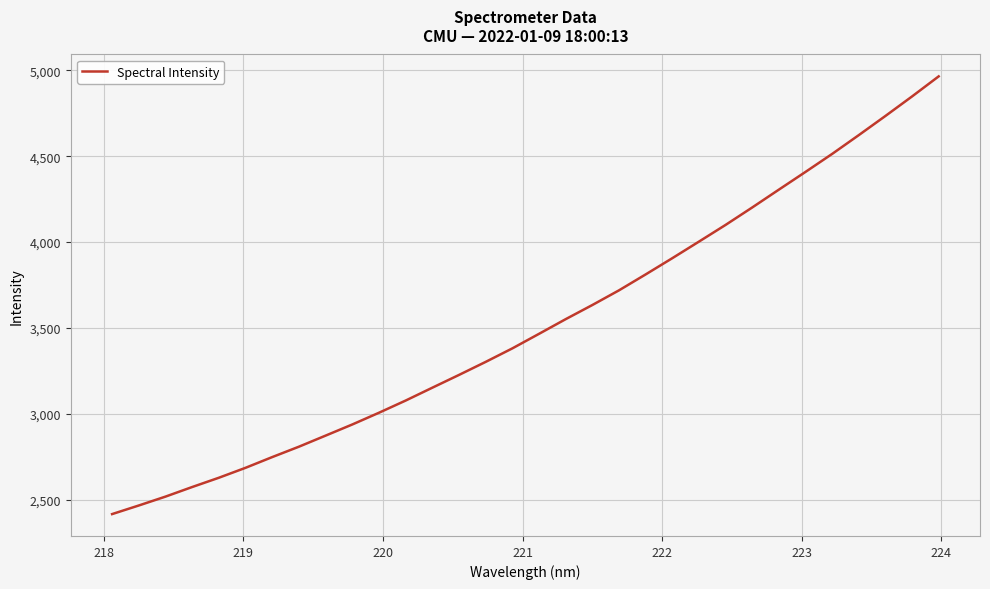

How many series are shown in this chart?

1